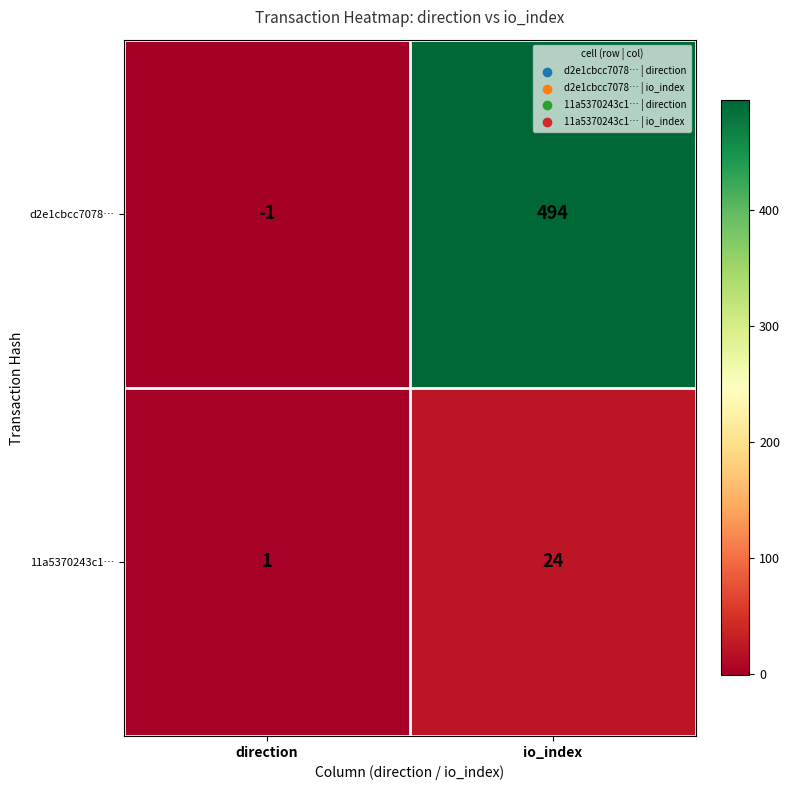

Is it true that 11a5370243c1… equals 0 at direction?

False